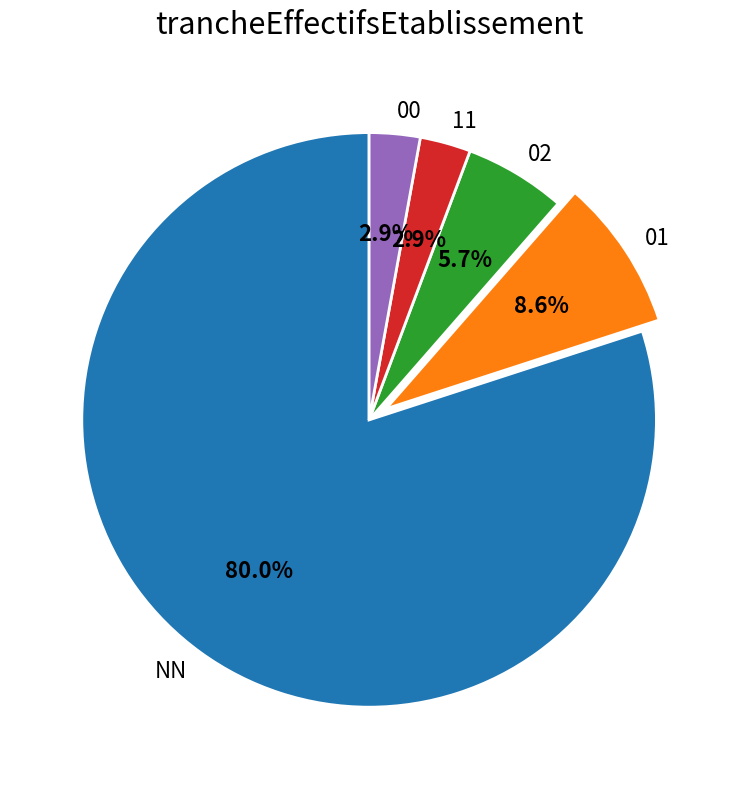

Do 00 and 01 together represent more than half of the pie?

No